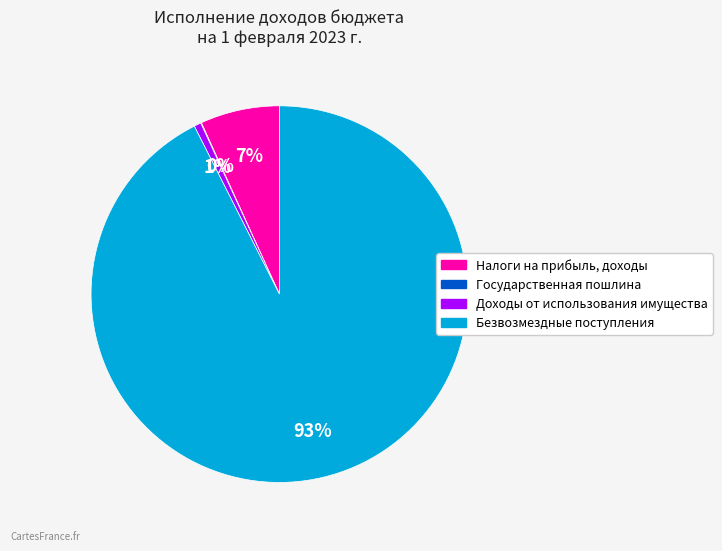

True or false: Налоги на прибыль, доходы accounts for 7% of the total.

True